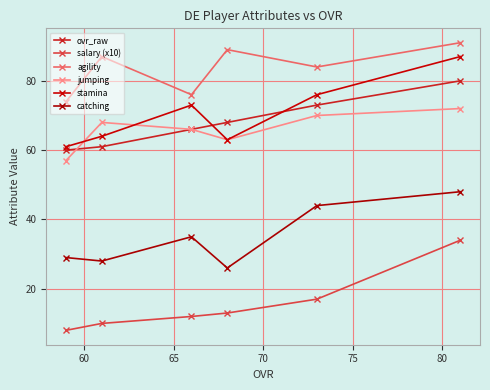

Which series has the largest total across all categories?

agility